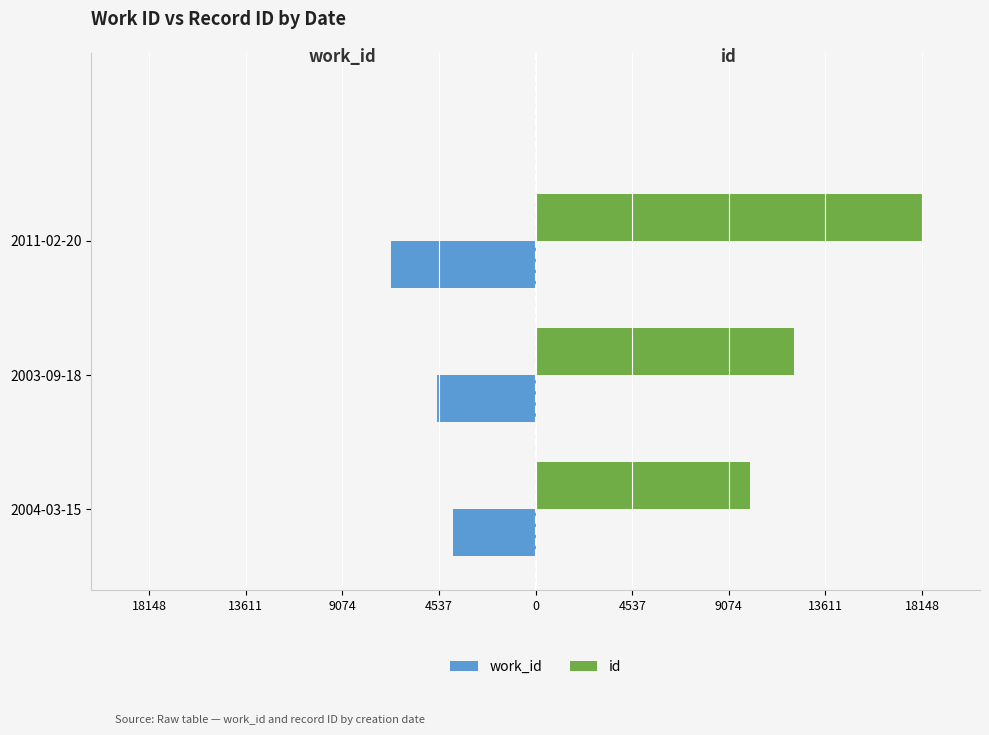

List the series in order of their peak value, lowest first.

work_id, id